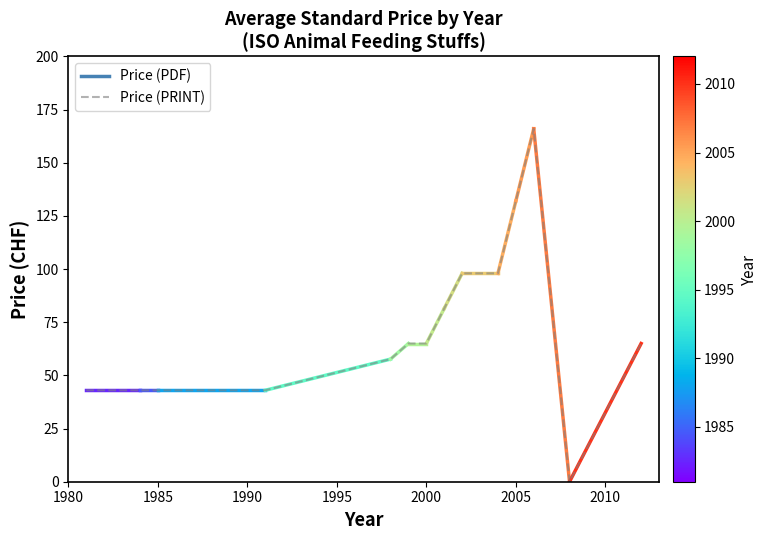

What is the maximum value shown in the chart?

166.0